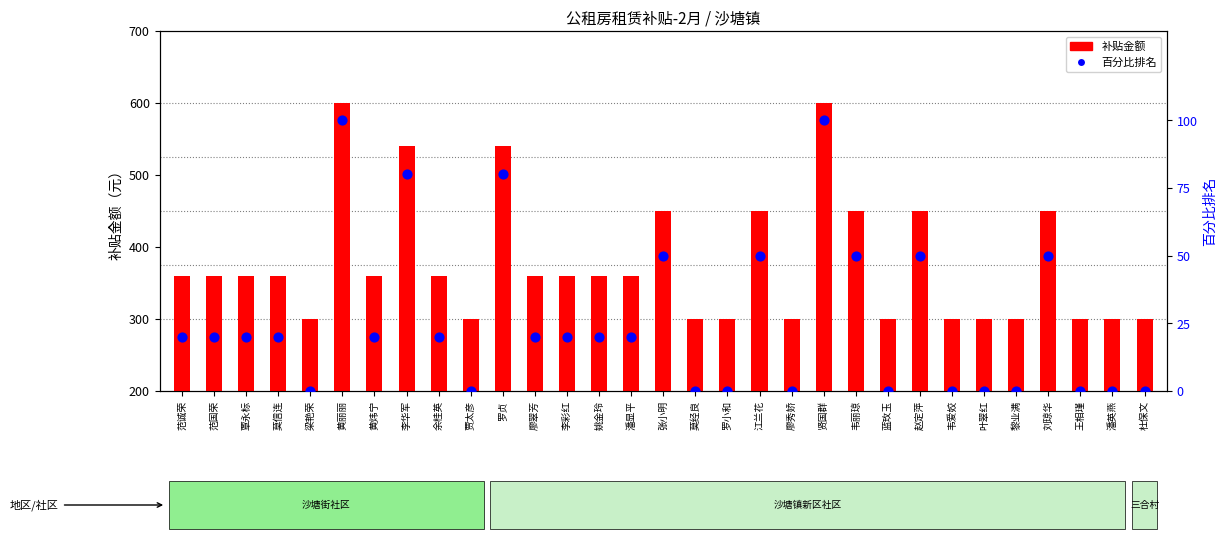

At how many categories does at least one series exceed 312?

19